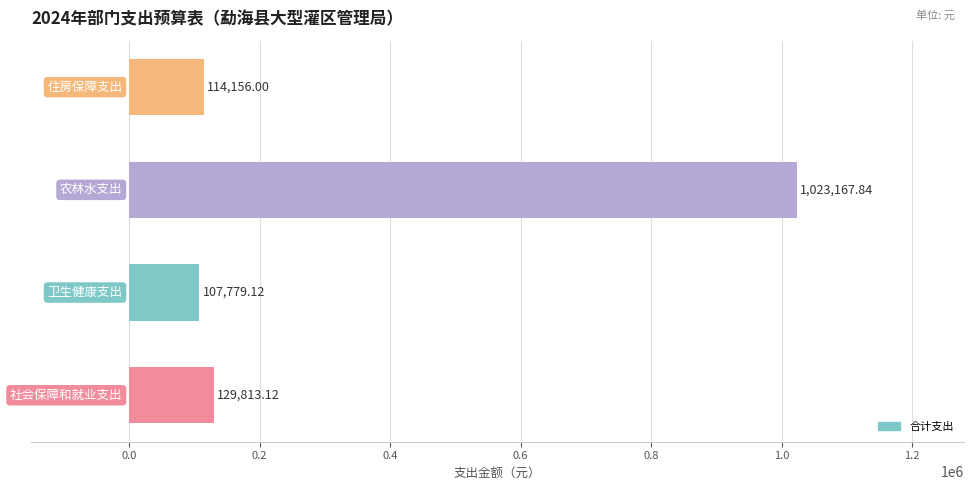

What is the difference between the second highest and minimum values?

22034.0